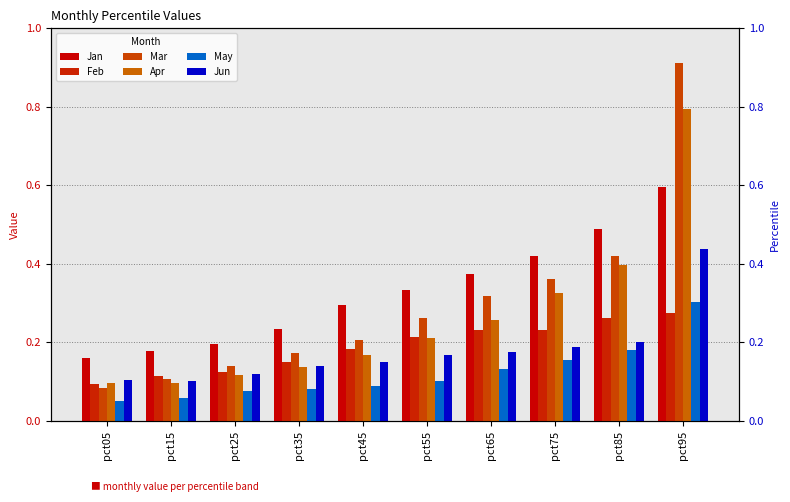

Where is May nearest to the value 0?

pct05